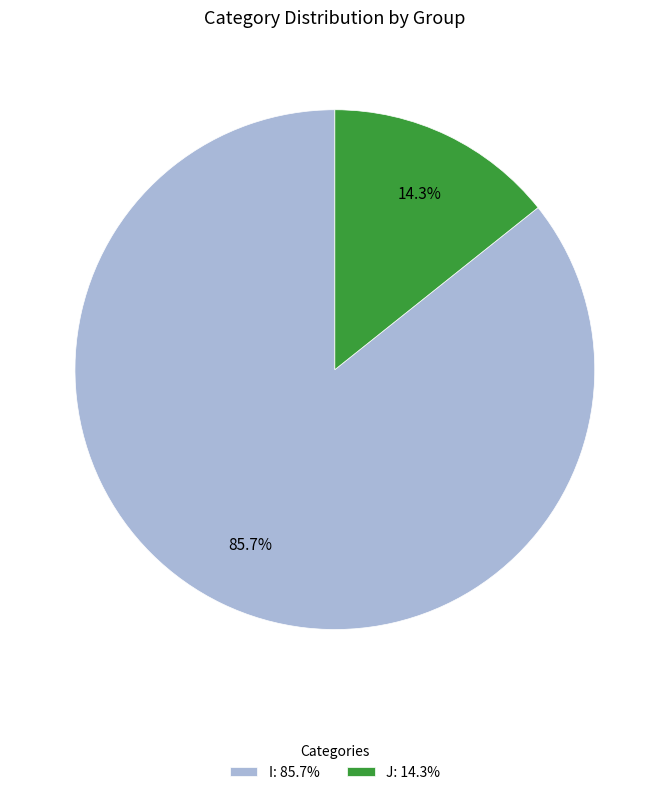

Which category has the biggest portion of the pie?

I: 85.7%